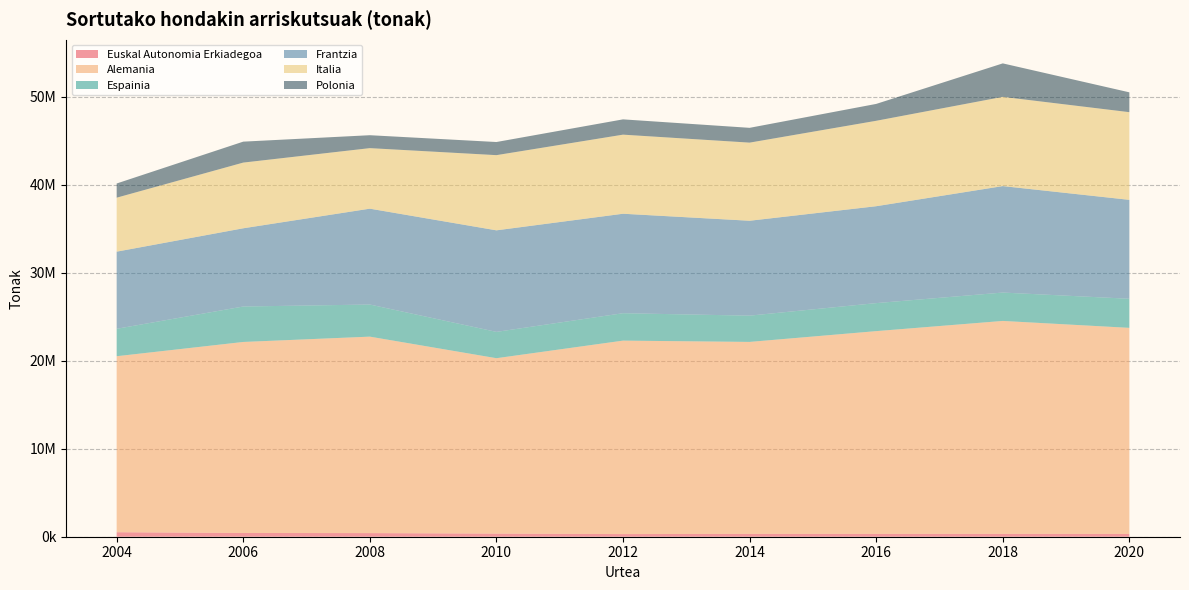

Reading left to right, list all the values displayed in this chart.

Euskal Autonomia Erkiadegoa: 510204.0	425090.0	412128.0	353640.5	299089.4	323398.4	321628.0	326168.7	318217.7
Alemania: 20000026.0	21705416.0	22323152.0	19931452.0	21983895.0	21812660.0	23039154.0	24194136.0	23415024.0
Espainia: 3116013.0	4028246.0	3648602.0	2991152.0	3113947.0	2984518.0	3183846.0	3224197.0	3304798.0
Frantzia: 8764275.0	8888747.0	10892900.0	11538134.0	11303137.0	10782969.0	11010303.0	12098017.0	11240840.0
Italia: 6134449.0	7464670.0	6878155.0	8543415.0	8987032.0	8877164.0	9706964.0	10137834.0	9962282.0
Polonia: 1612213.0	2380676.0	1468317.0	1491845.0	1737024.0	1681037.0	1917134.0	3804728.0	2254848.0